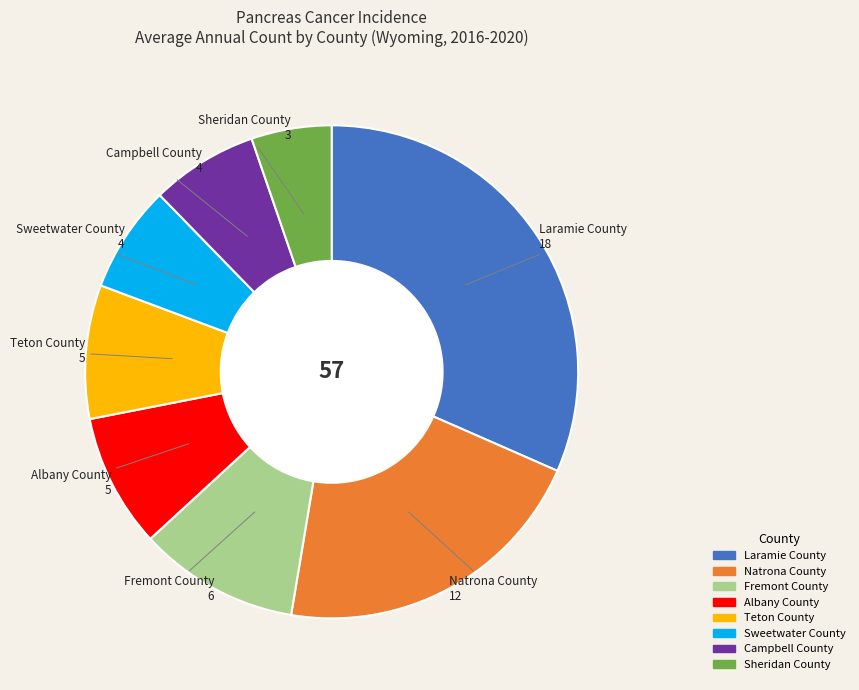

Approximately how many times larger is the value at Fremont County compared to Natrona County?

0.5